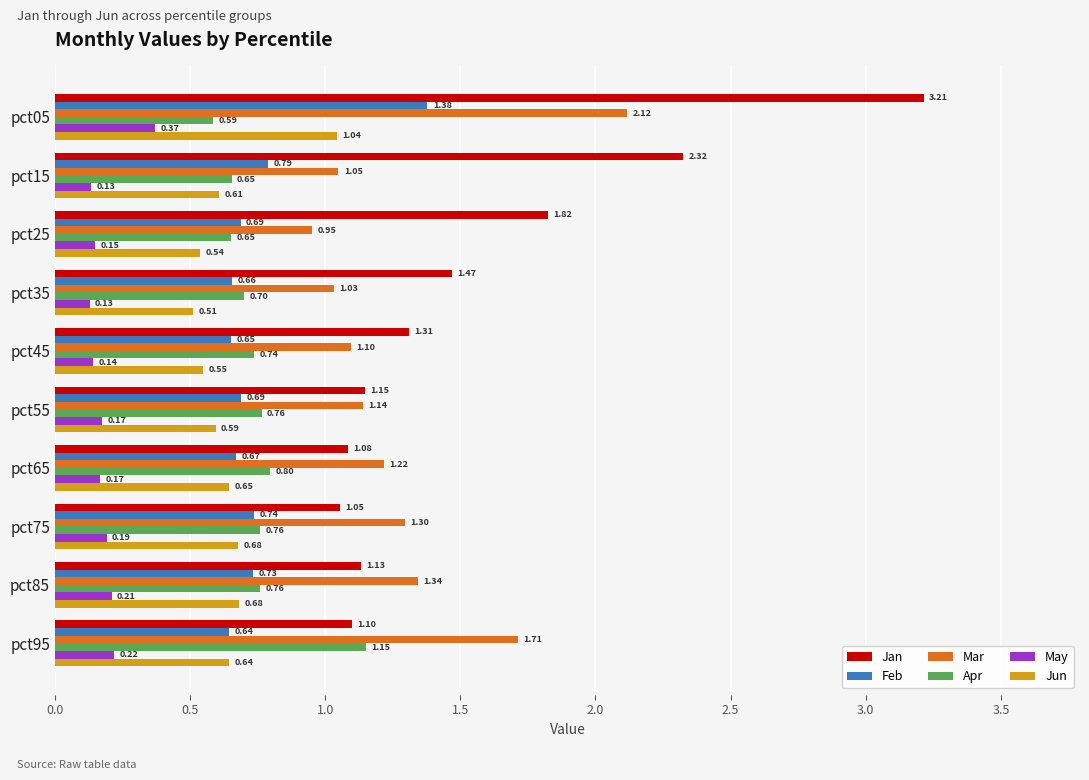

What are all the series names shown in the legend?

Jan, Feb, Mar, Apr, May, Jun